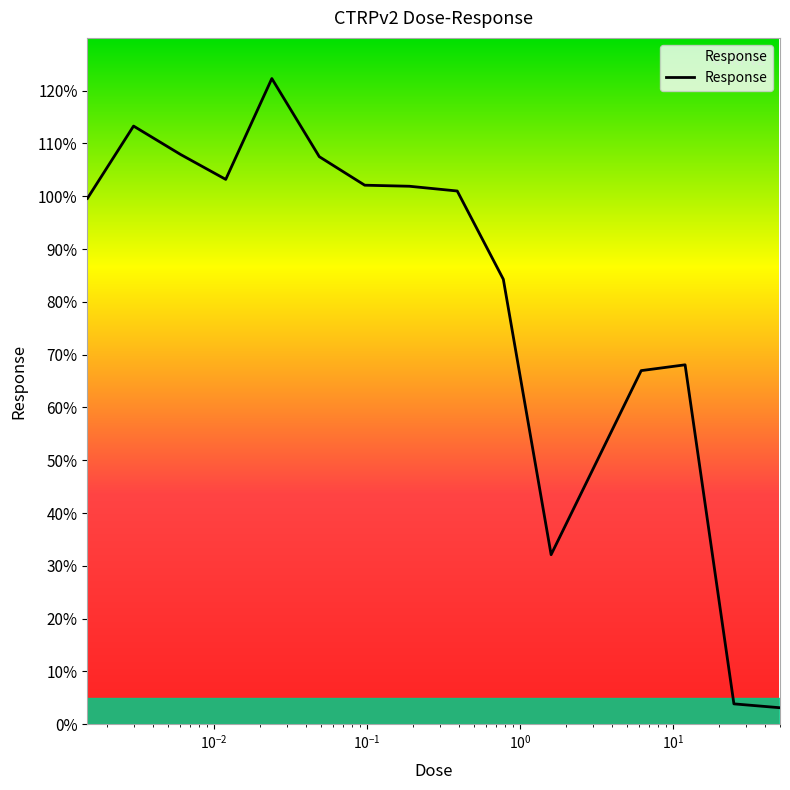

What is the difference between the maximum and minimum values?

119.2